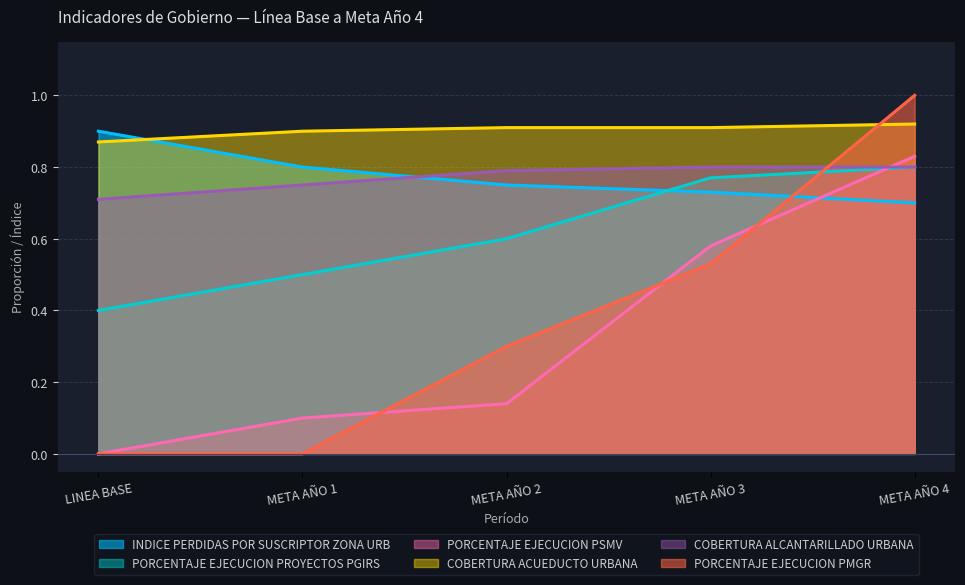

Is it true that PORCENTAJE EJECUCION PROYECTOS PGIRS equals 0.8 at META AÑO 3?

True